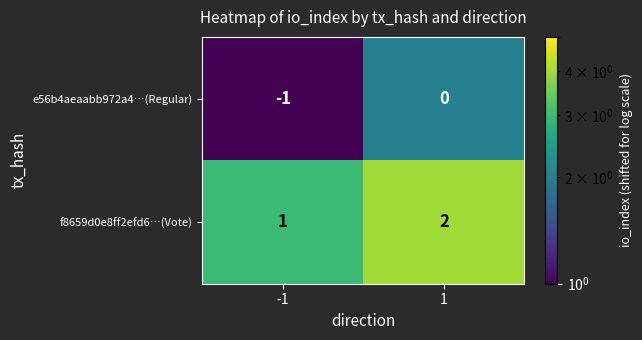

The value of f8659d0e8ff2efd6…(Vote) at 1 is 3. True or false?

False